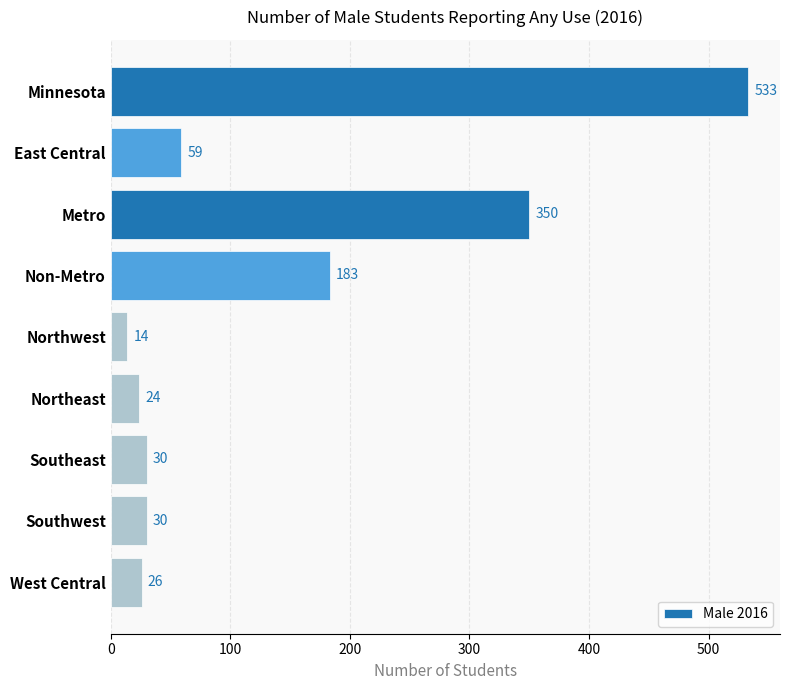

Reading top to bottom, extract all data points from this chart.

533	59	350	183	14	24	30	30	26